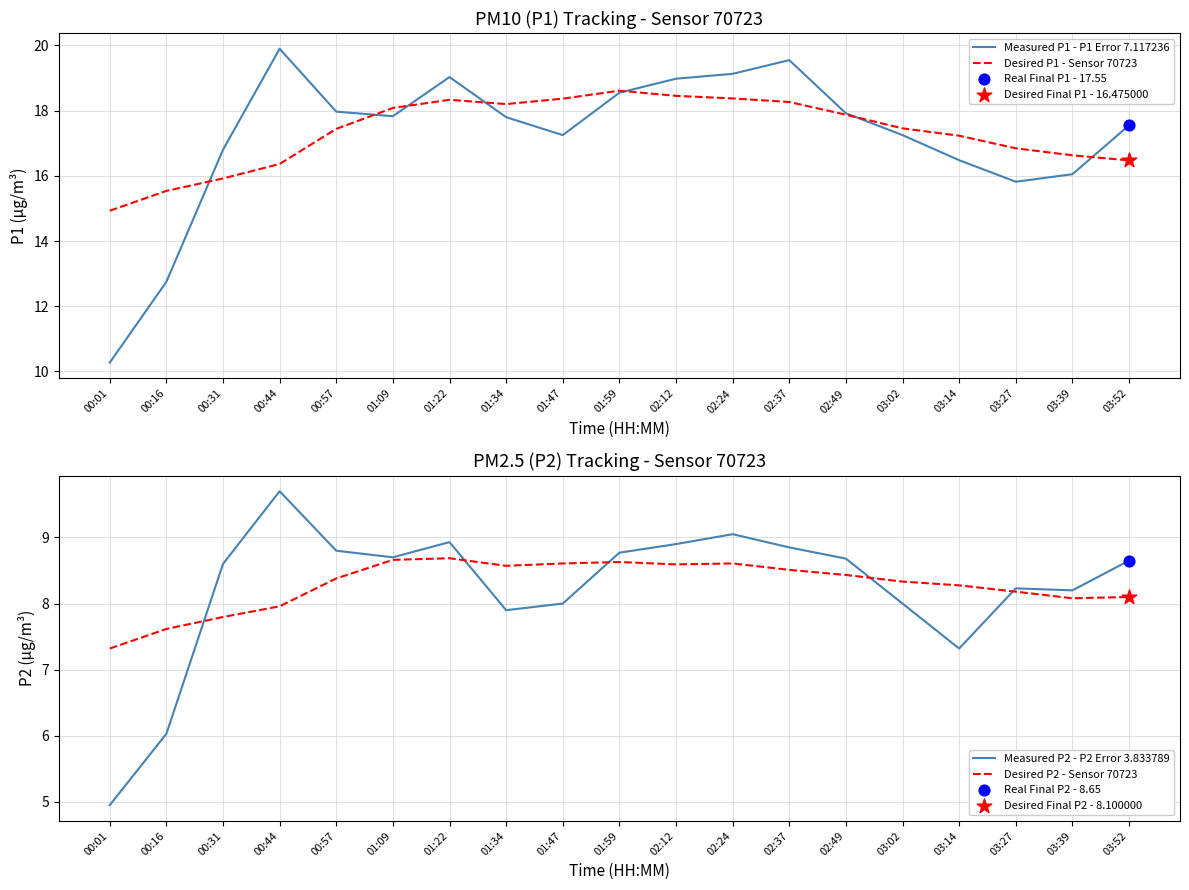

Which series reaches the minimum Y coordinate?

Measured P2 - P2 Error 3.833789